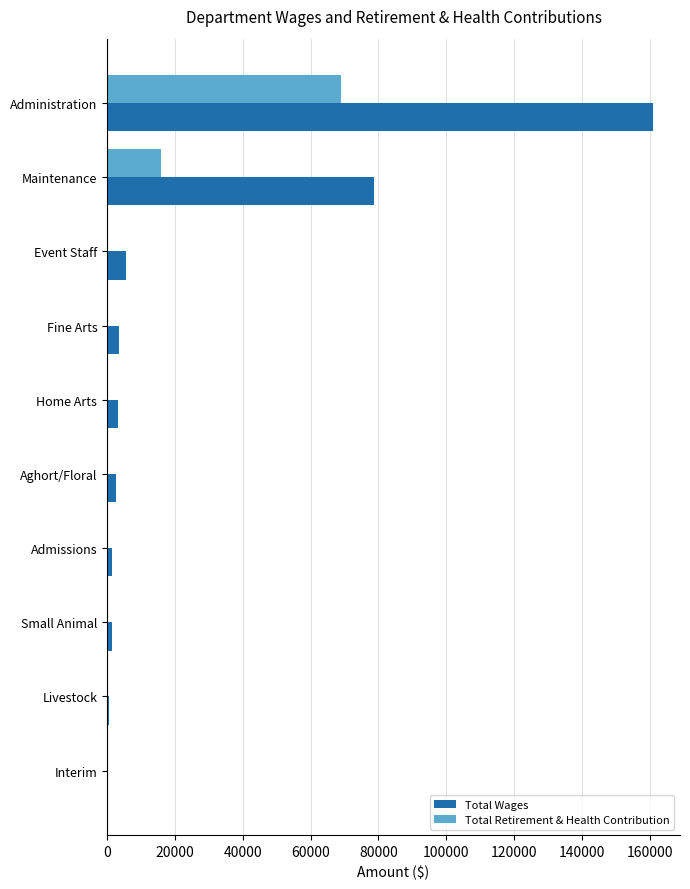

What are all the series names shown in the legend?

Total Wages, Total Retirement & Health Contribution